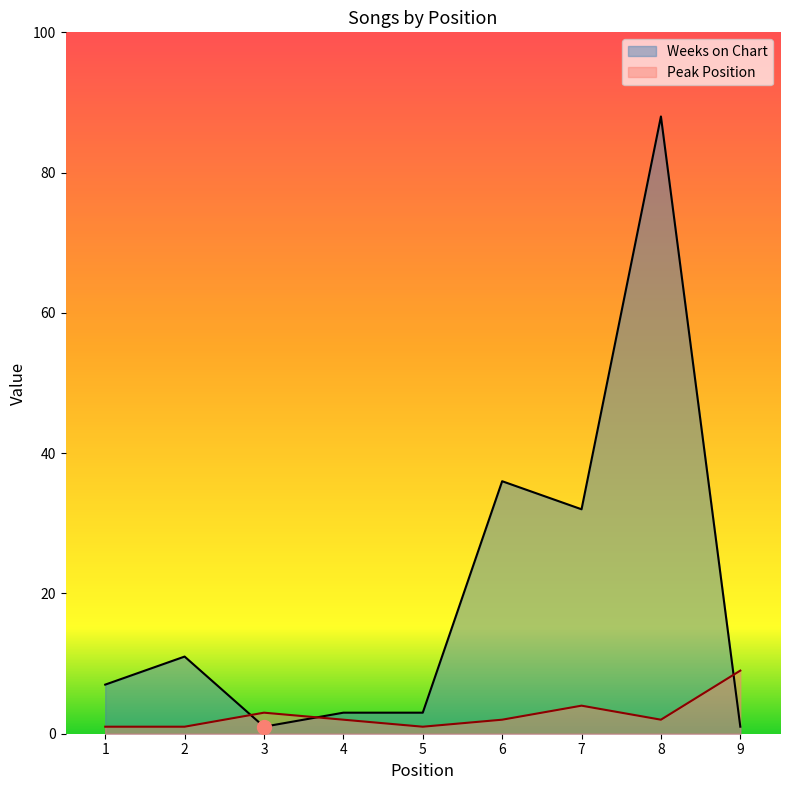

Between 1 and 6, which series saw the biggest shift?

Weeks on Chart